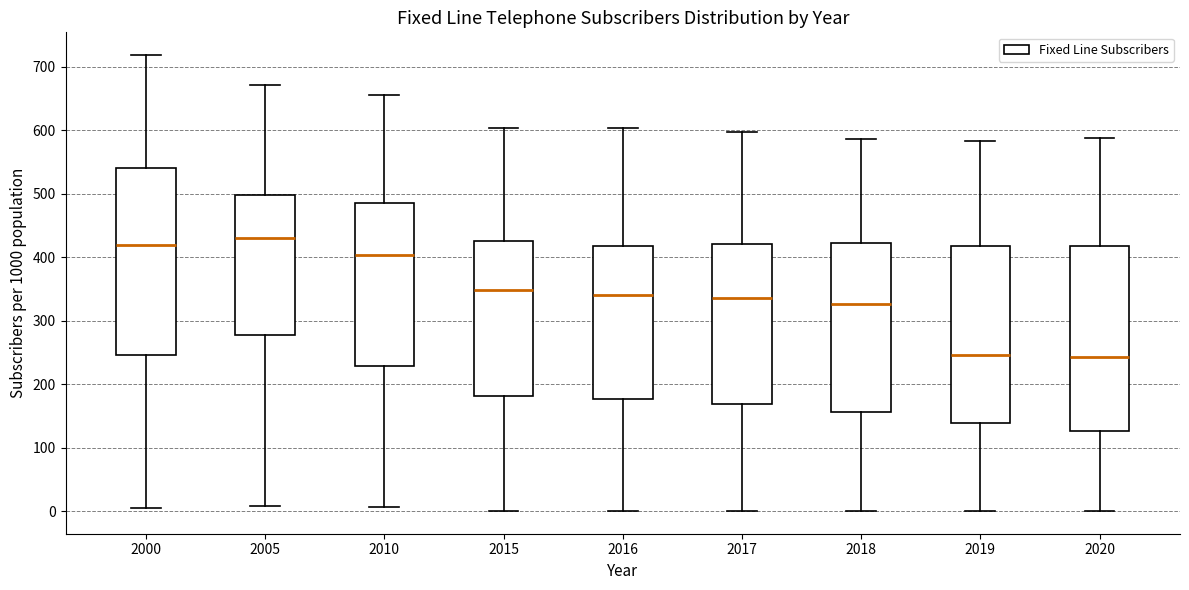

Where is the lower edge of the box at x = 2000 on the y-axis? The values are not printed on the chart, so give them approximately, as read against the axis.

250